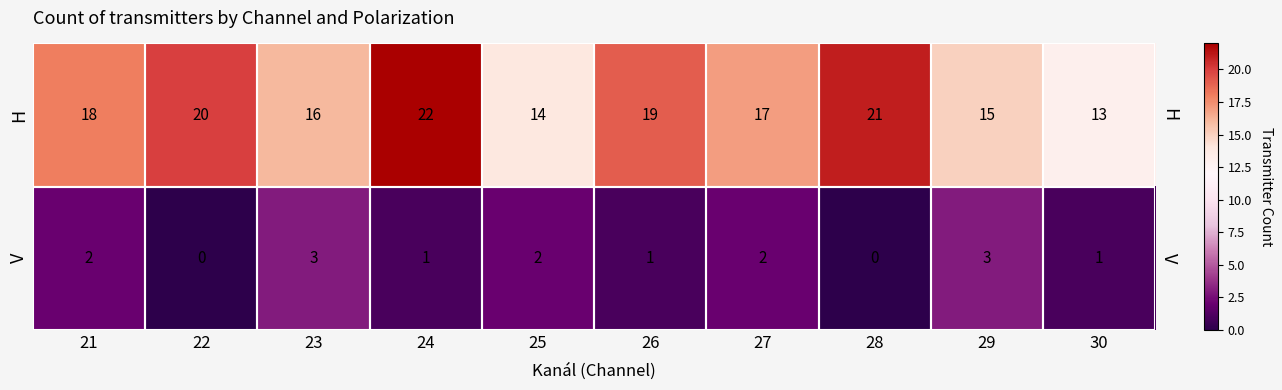

The value of H at 28 is 21. True or false?

True